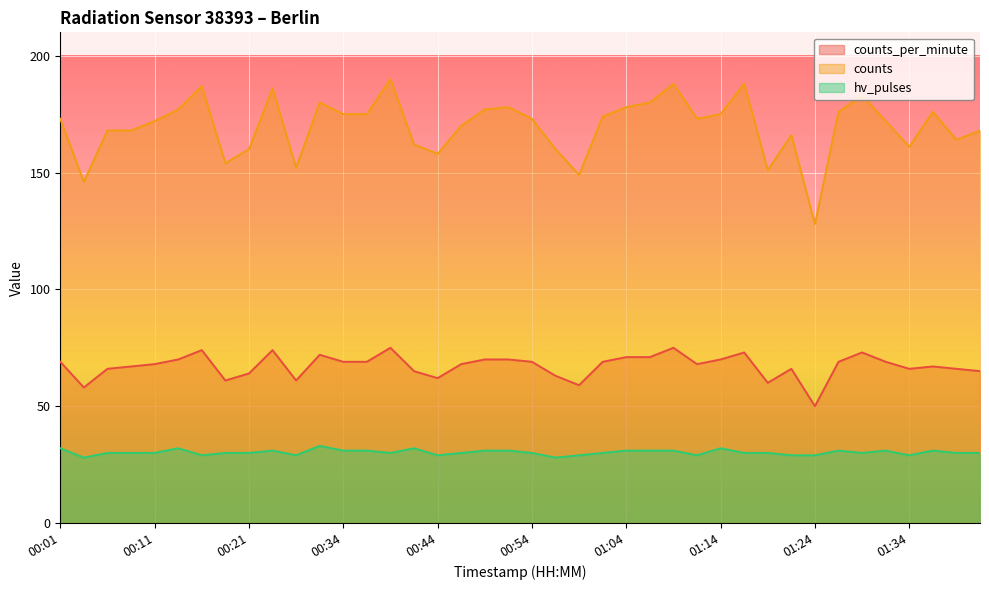

Where does the counts_per_minute series first go above 69?

00:14